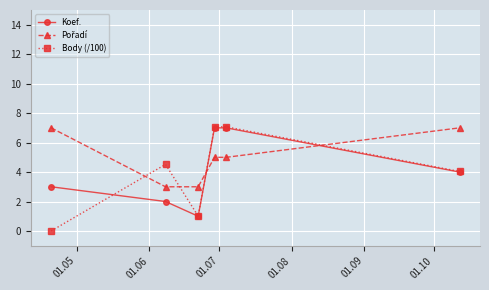

How many interior local valleys does the Koef. series have?

1